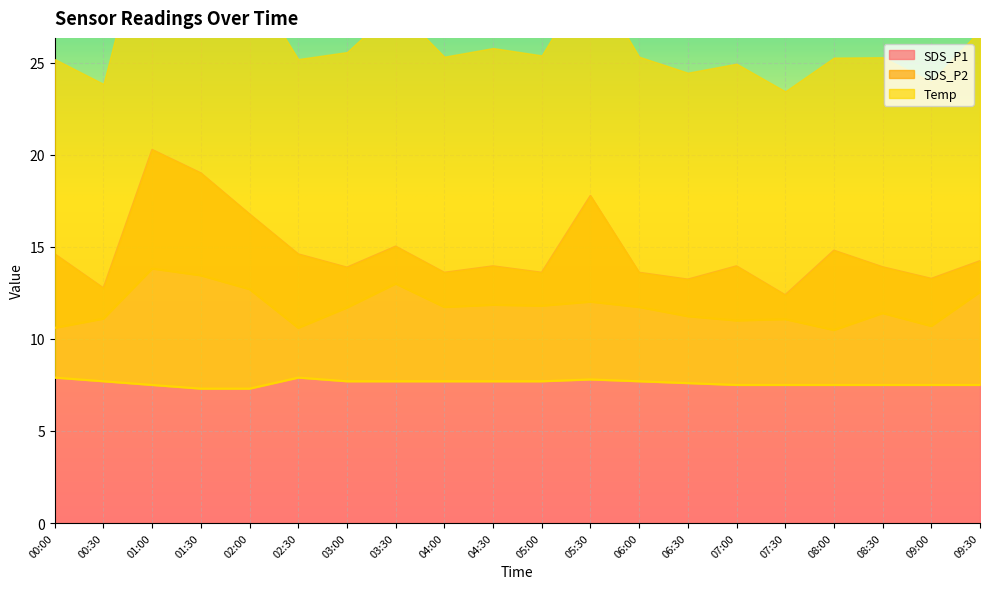

Is it true that SDS_P1 equals 20.2 at 09:30?

False